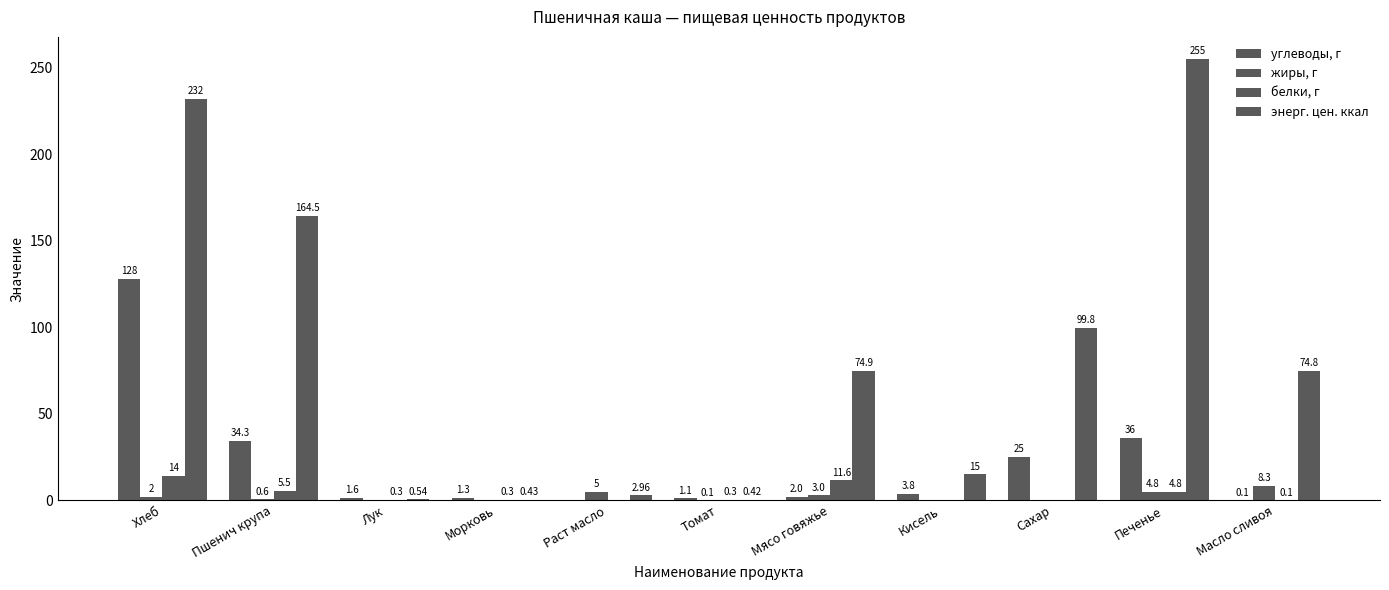

At how many categories does at least one series exceed 44?

6